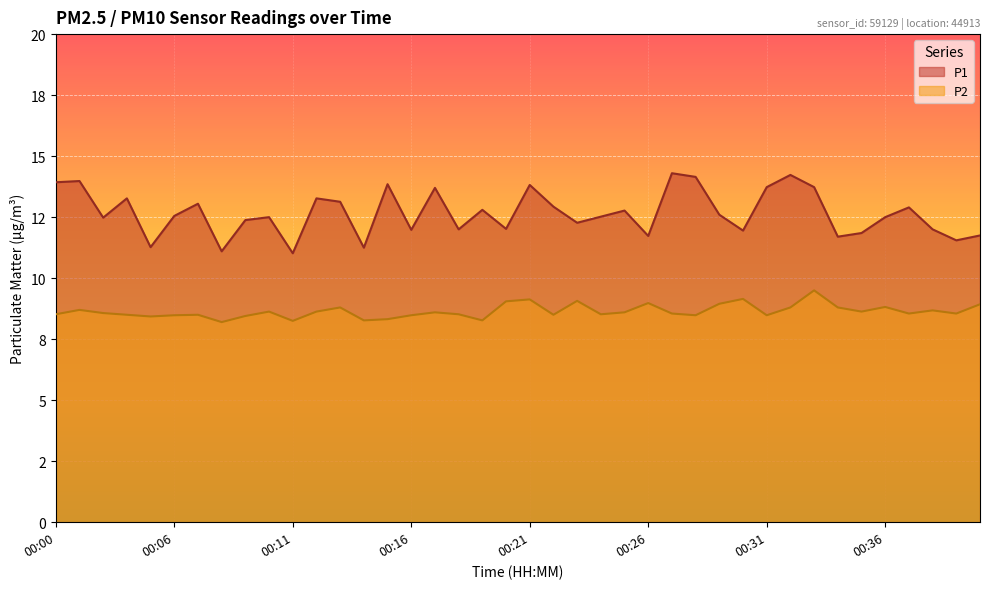

Reading left to right, what are all the values shown in this chart?

P1: 13.9	14.0	12.5	13.3	11.3	12.6	13.1	11.1	12.4	12.5	11.0	13.3	13.1	11.2	13.8	12.0	13.7	12.0	12.8	12.0	13.8	12.9	12.3	12.5	12.8	11.7	14.3	14.2	12.6	11.9	13.7	14.2	13.7	11.7	11.8	12.5	12.9	12.0	11.6	11.8
P2: 8.5	8.7	8.6	8.5	8.4	8.5	8.5	8.2	8.4	8.6	8.2	8.6	8.8	8.3	8.3	8.5	8.6	8.5	8.3	9.1	9.1	8.5	9.1	8.5	8.6	9.0	8.6	8.5	8.9	9.2	8.5	8.8	9.5	8.8	8.6	8.8	8.6	8.7	8.6	8.9